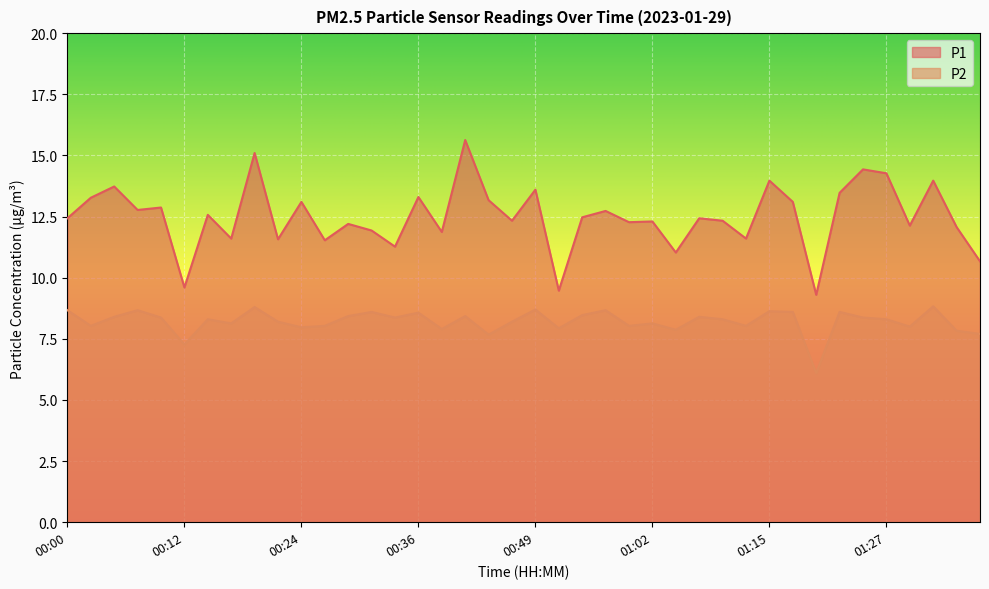

True or false: P2 and P1 intersect in this chart.

False